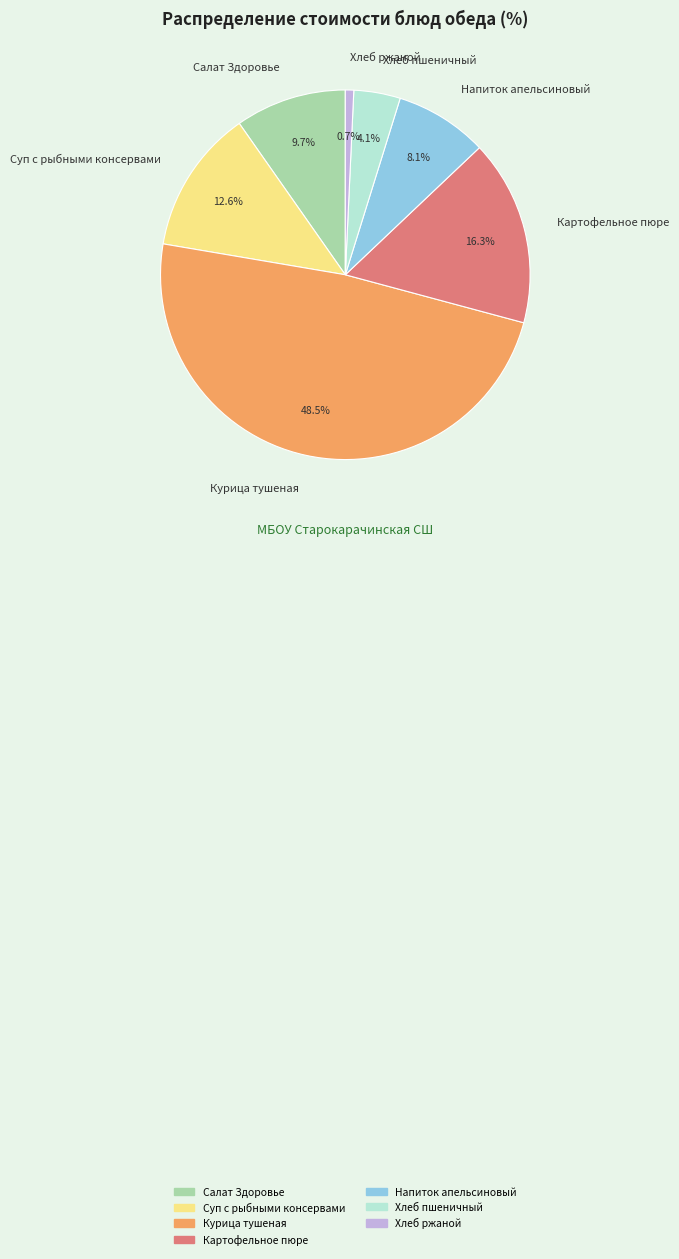

Approximately how many times larger is the value at Картофельное пюре compared to Курица тушеная?

0.3